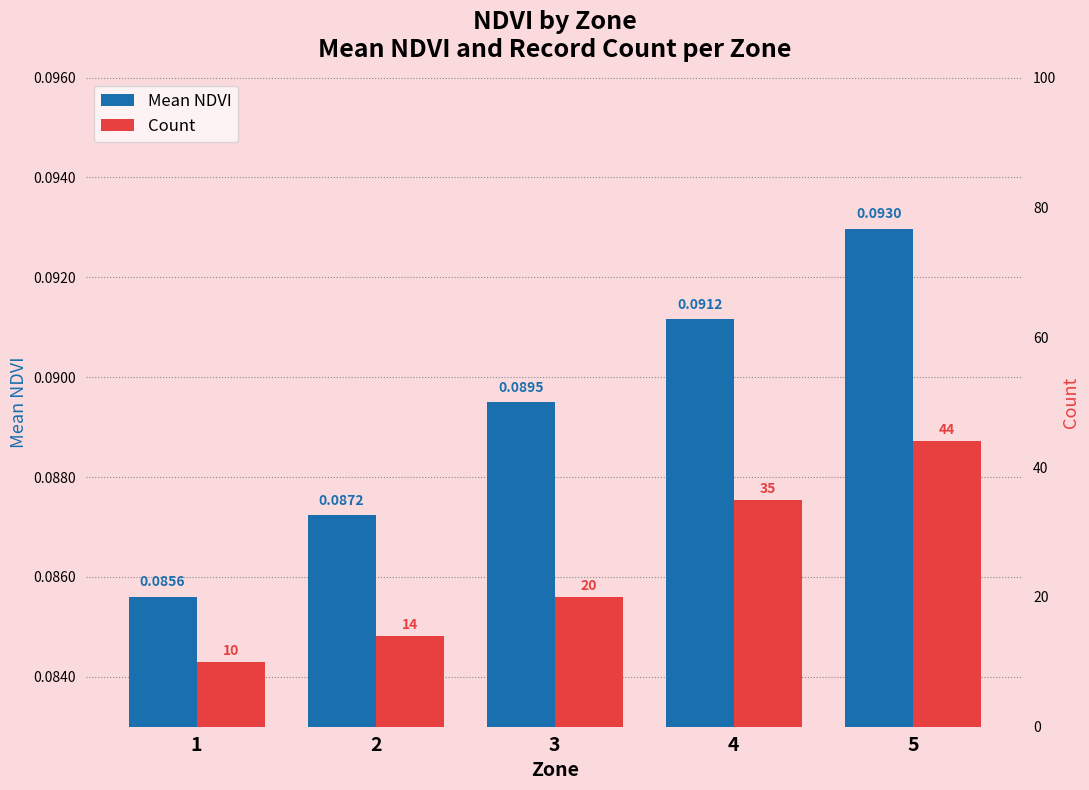

Read the Count value at 5.

44.0